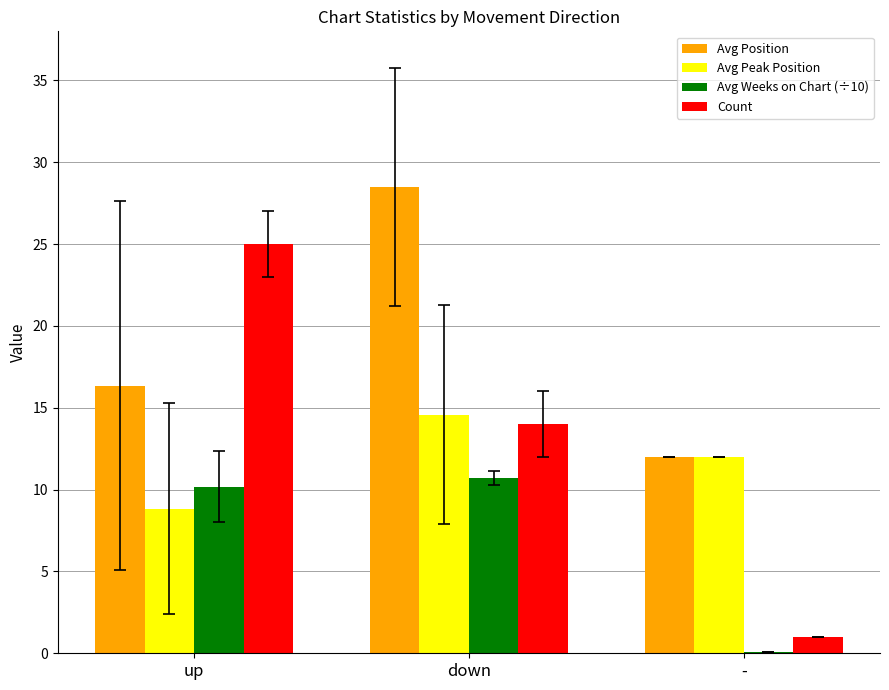

Which series has the largest total across all categories?

Avg Position